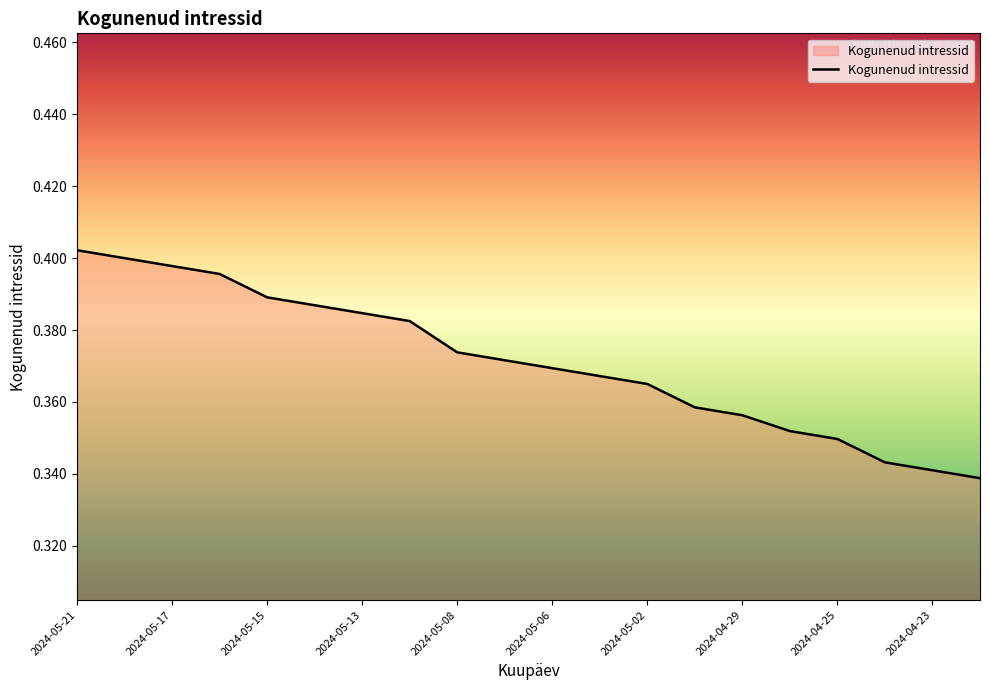

At which label is the value closest to 0?

2024-04-22